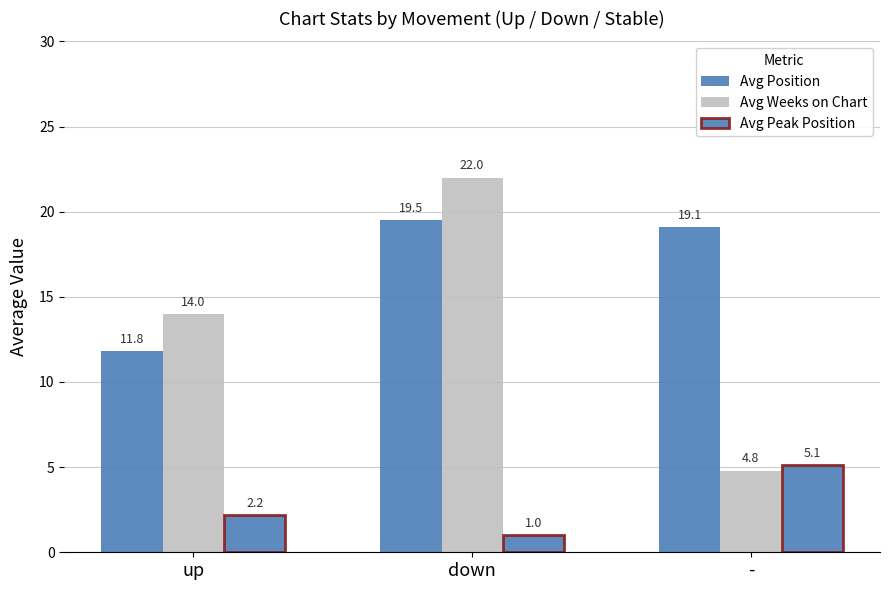

Reading right to left, transcribe all the data shown in this chart.

Avg Position: -=19.1	down=19.5	up=11.8
Avg Weeks on Chart: -=4.8	down=22.0	up=14.0
Avg Peak Position: -=5.1	down=1.0	up=2.2